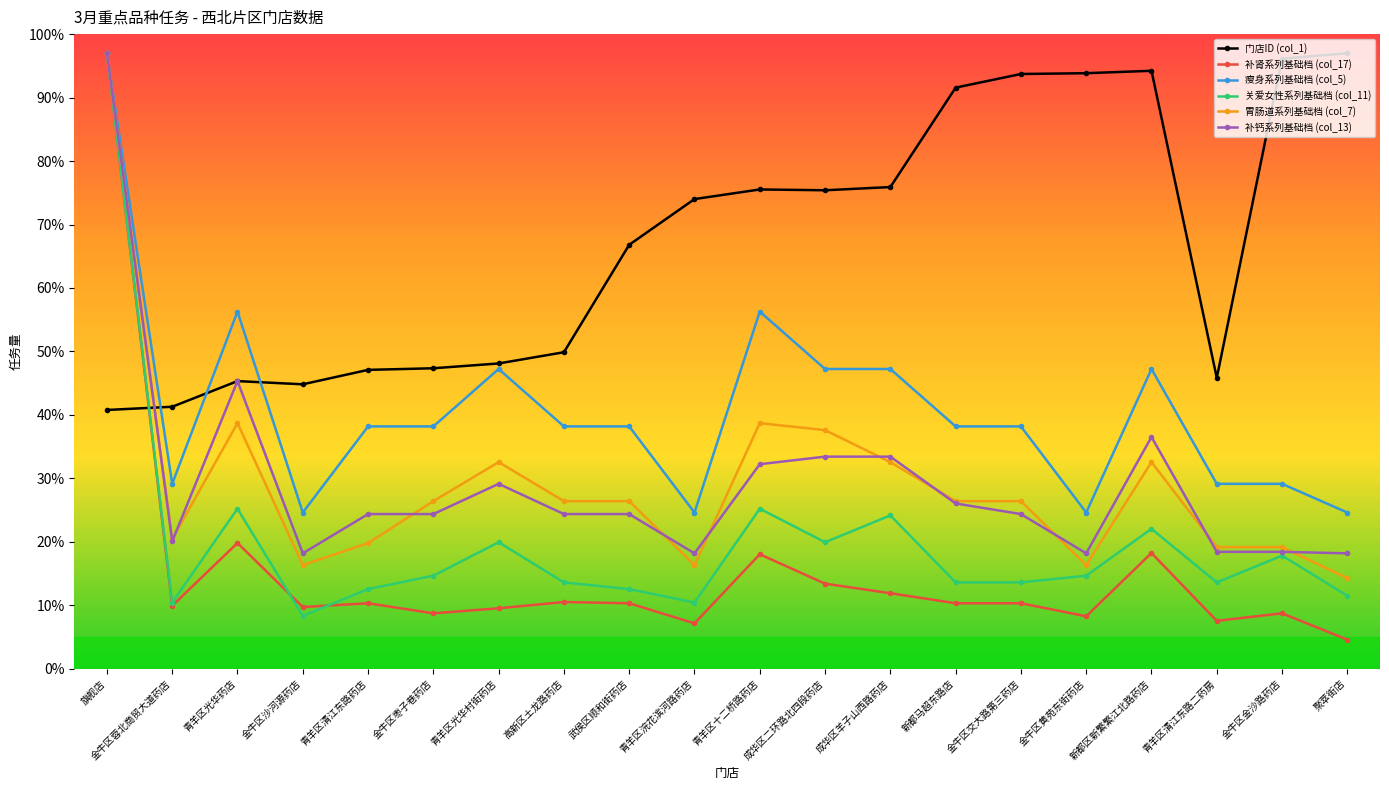

Where is the first local minimum for 补肾系列基础档 (col_17)?

金牛区蓉北商贸大道药店